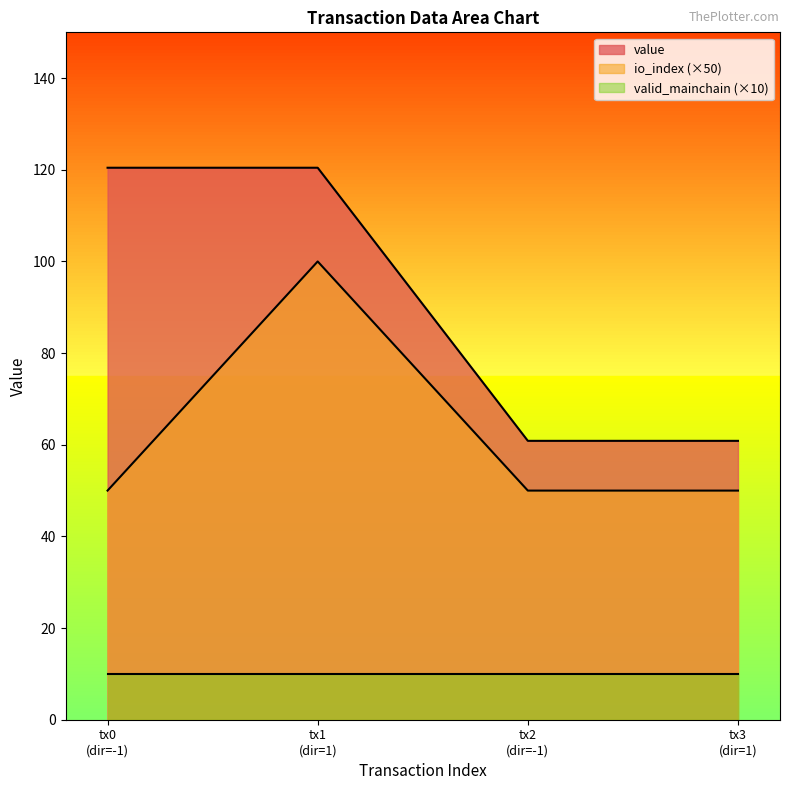

What is the difference between the maximum and minimum values in the io_index (×50) series?

50.0